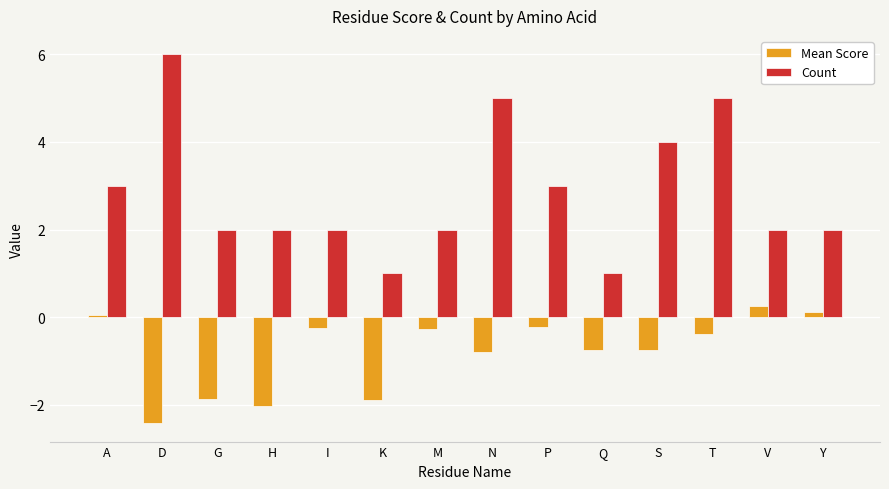

What is the smallest value displayed?

-2.4